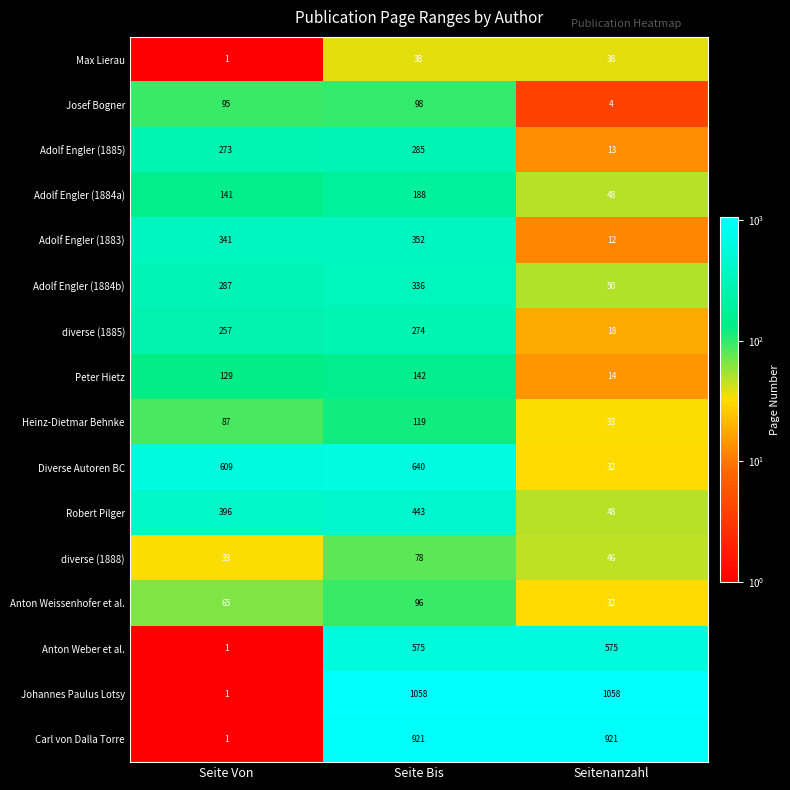

Which series has the widest spread of values?

Johannes Paulus Lotsy